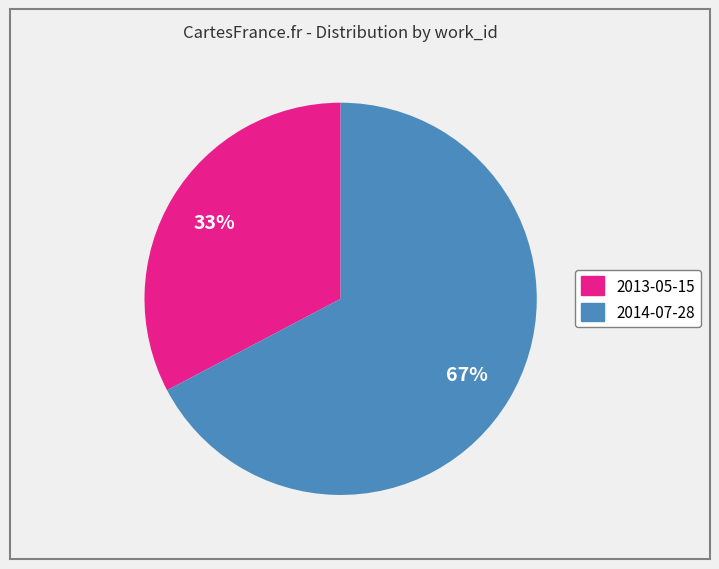

Is it true that 2013-05-15 is 23% of the pie?

False